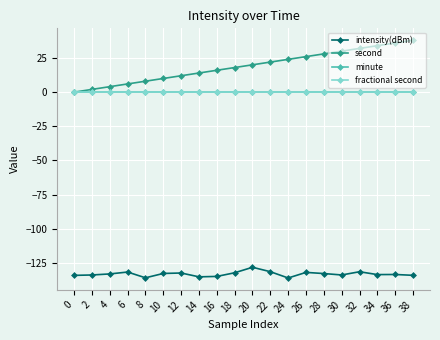

Which series has the largest total across all categories?

second